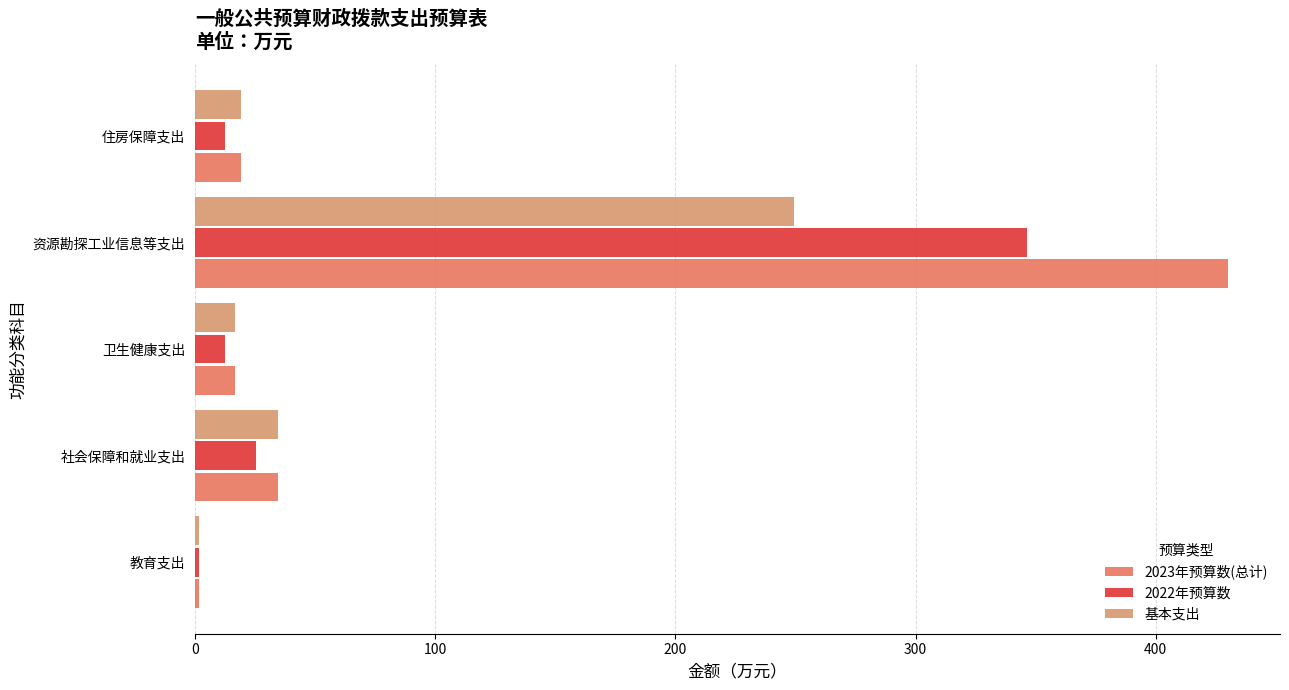

Is it true that 2023年预算数(总计) equals 430.2 at 资源勘探工业信息等支出?

True